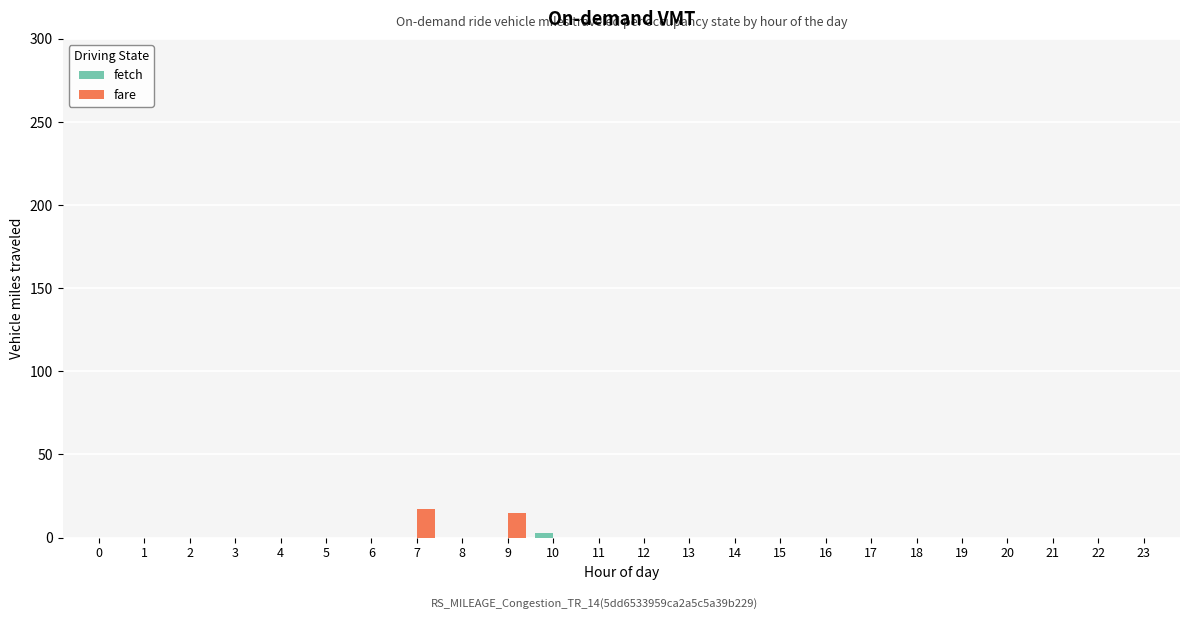

True or false: fare has a value of -10.9 at 11.

False